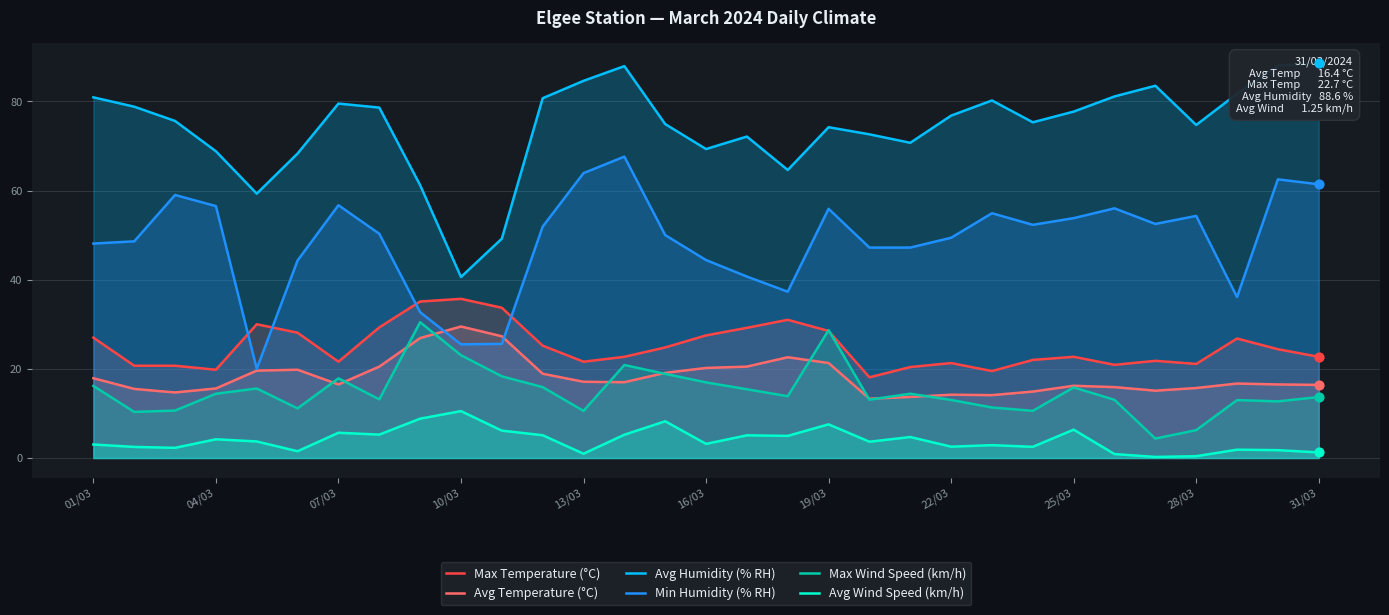

The Max Temperature (°C) series shows 46.0 at 19/03. True or false?

False